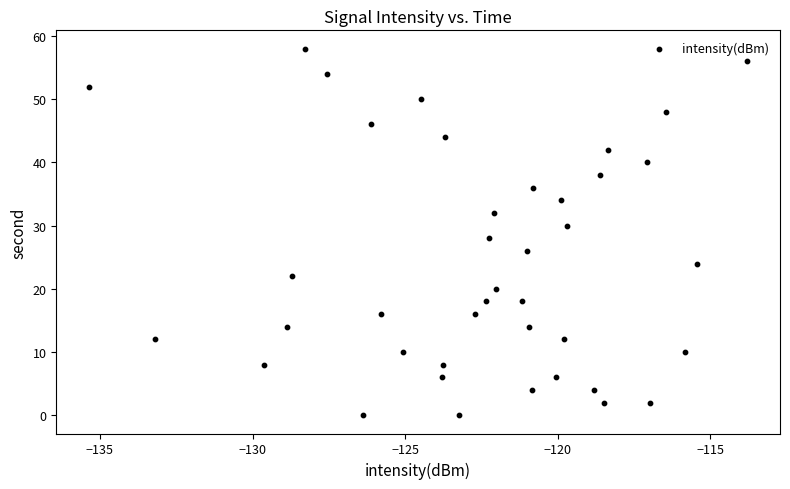

What is the range of Y values (max minus min)?

58